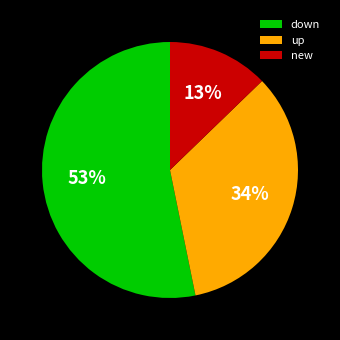

Which has a higher value, up or down?

down